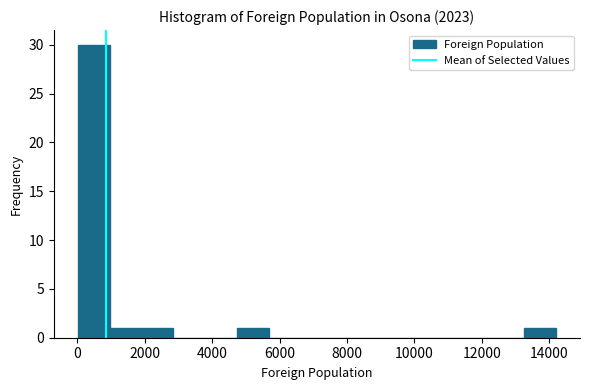

Over which range of the x-axis is the bar tallest?

0 to 1000